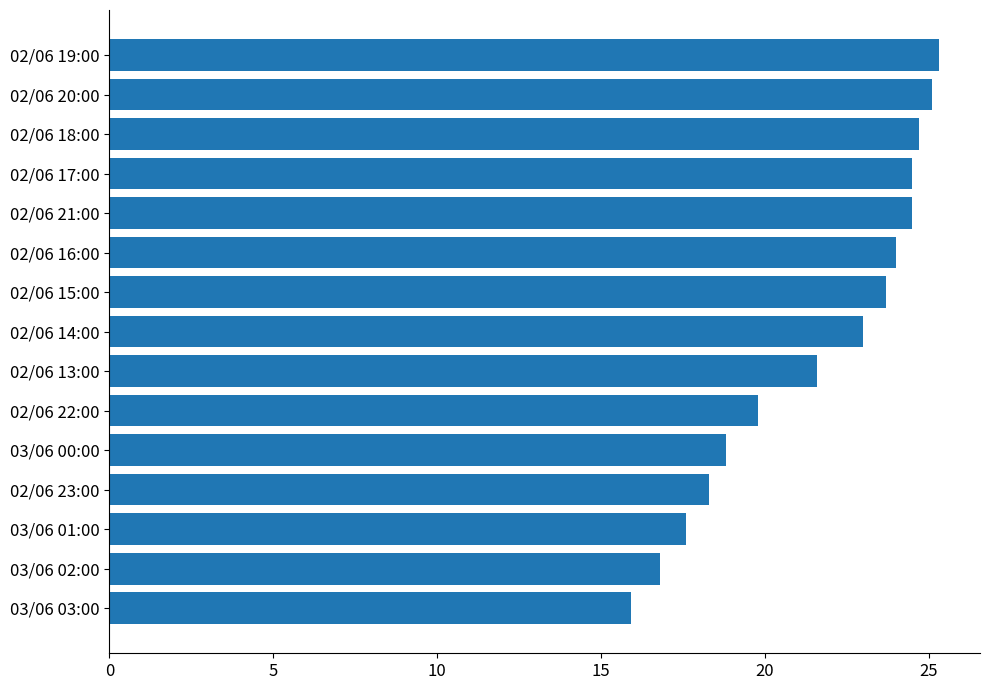

Which has a higher value, 02/06 16:00 or 02/06 13:00?

02/06 16:00